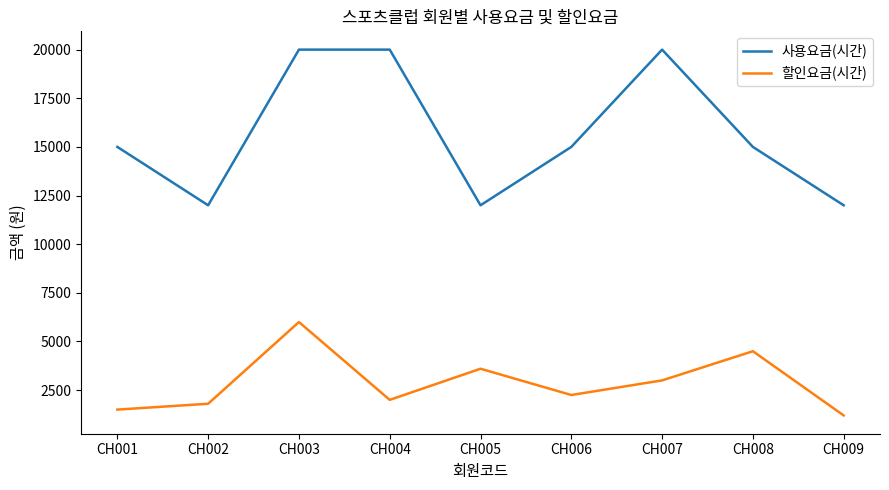

At which label is 할인요금(시간) closest to 3600?

CH005